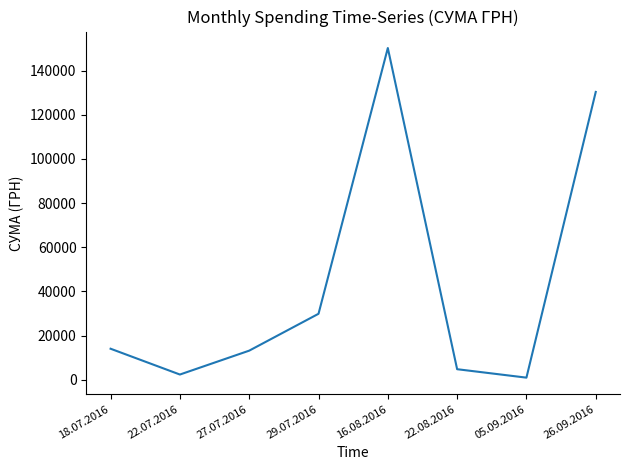

True or false: the data shows 43835.7 at 16.08.2016.

False